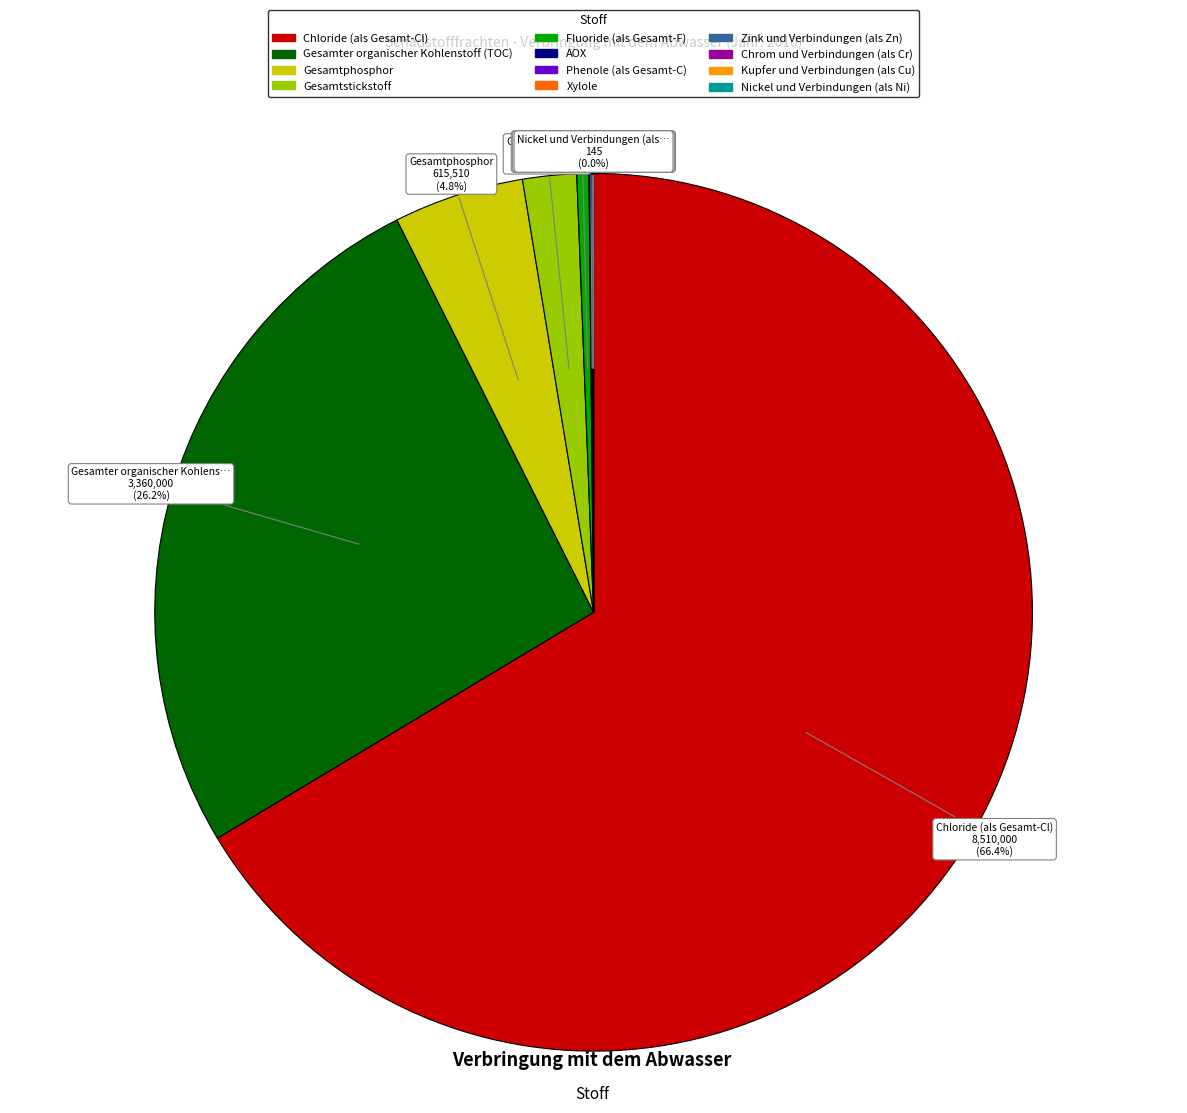

Which category accounts for the majority?

Chloride (als Gesamt-Cl)